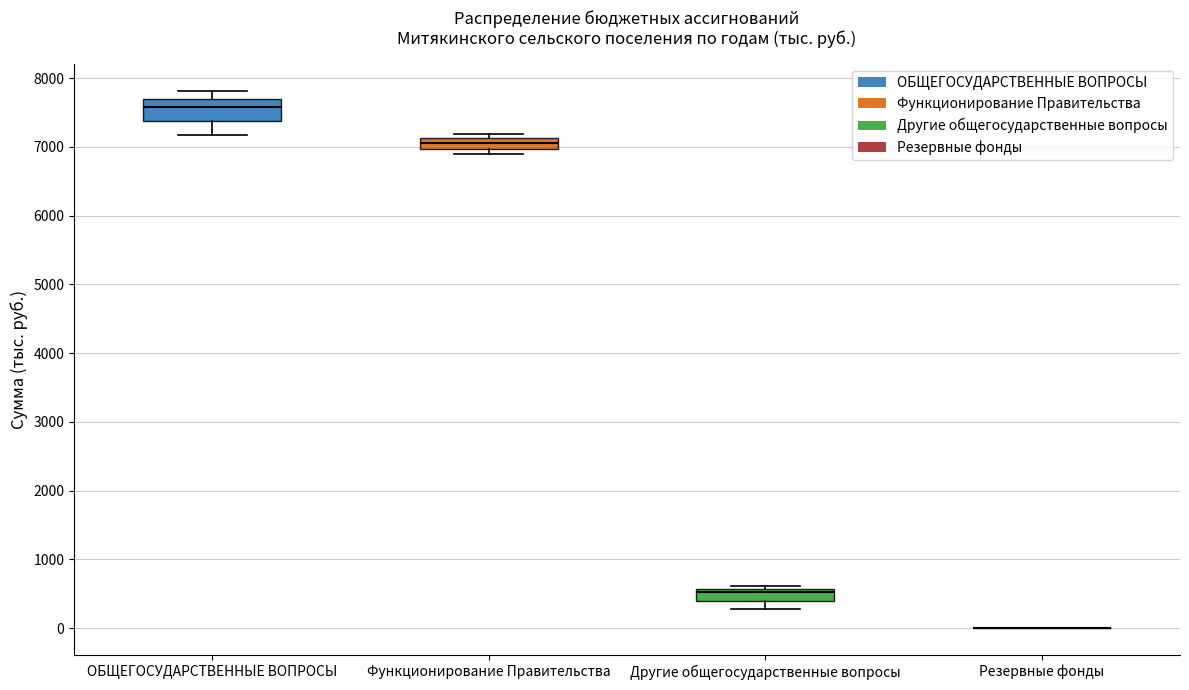

Comparing the boxes themselves (not the whiskers), which one is the tallest?

ОБЩЕГОСУДАРСТВЕННЫЕ ВОПРОСЫ